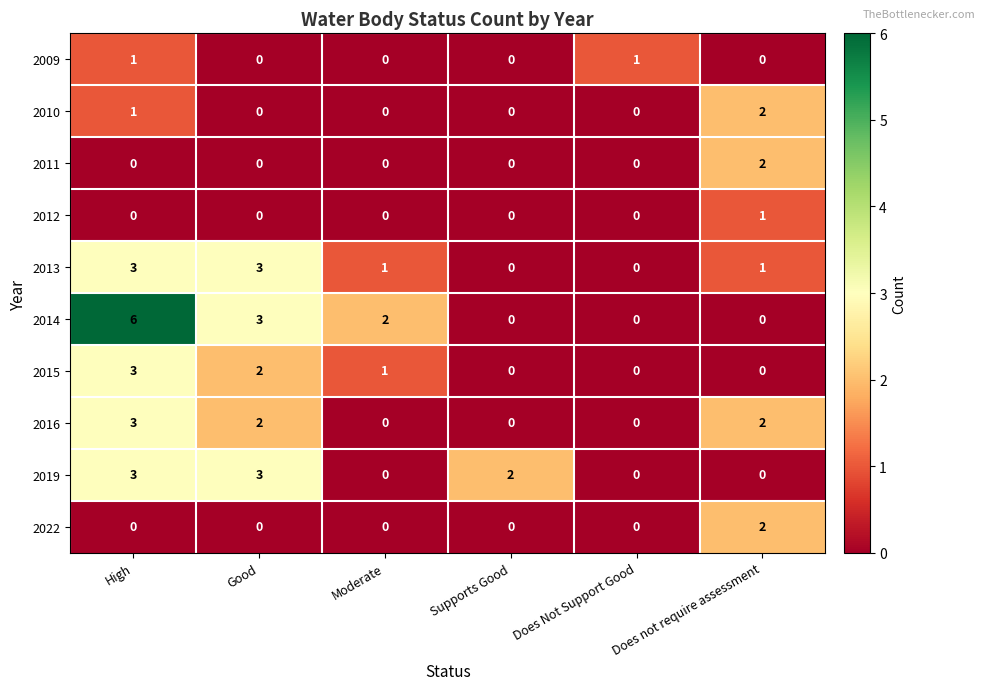

How many values in 2016 are above zero?

3